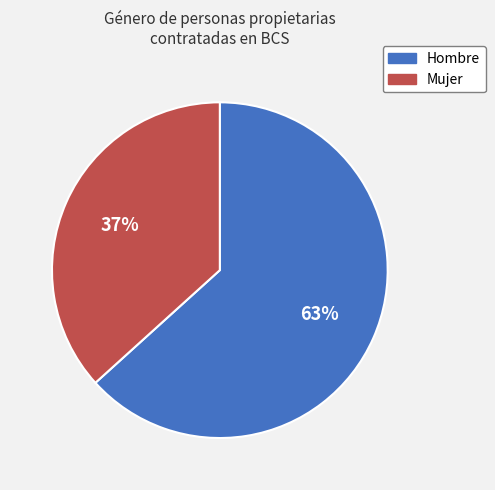

Does Mujer represent more than half of the total?

No